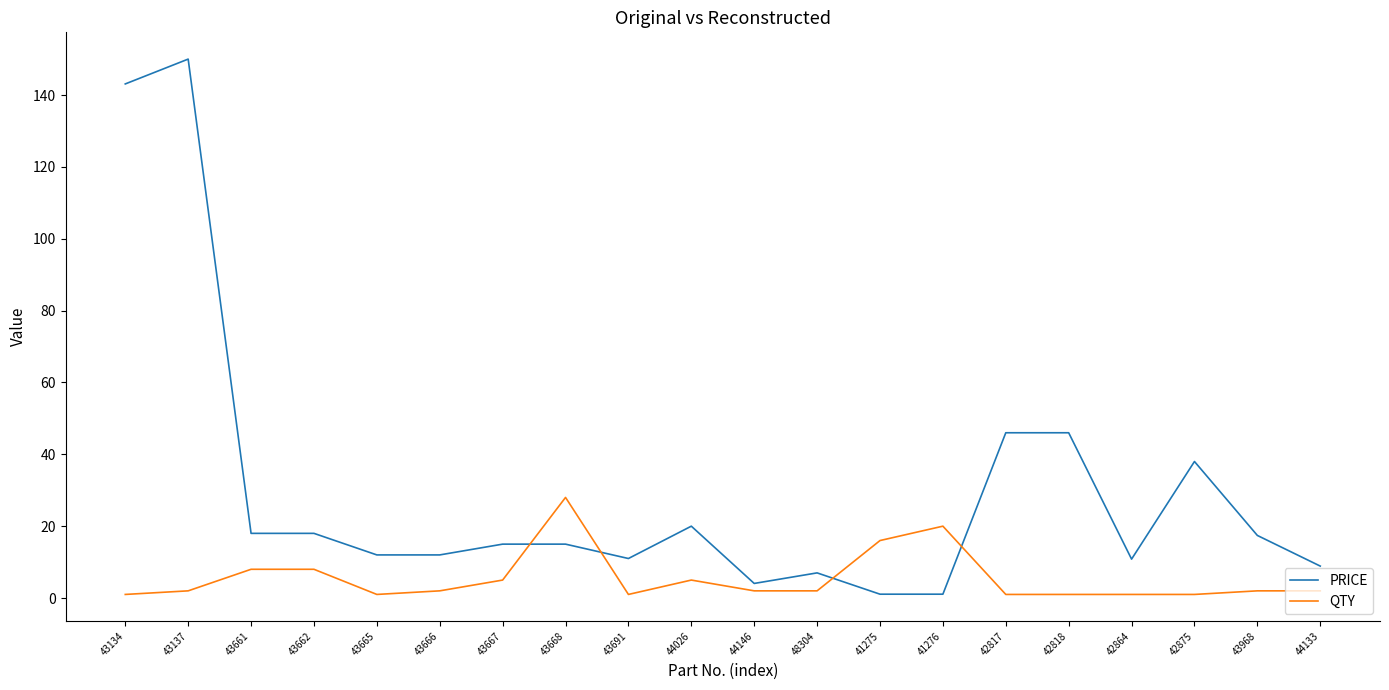

After their last crossing, which series has the higher values: PRICE or QTY?

PRICE